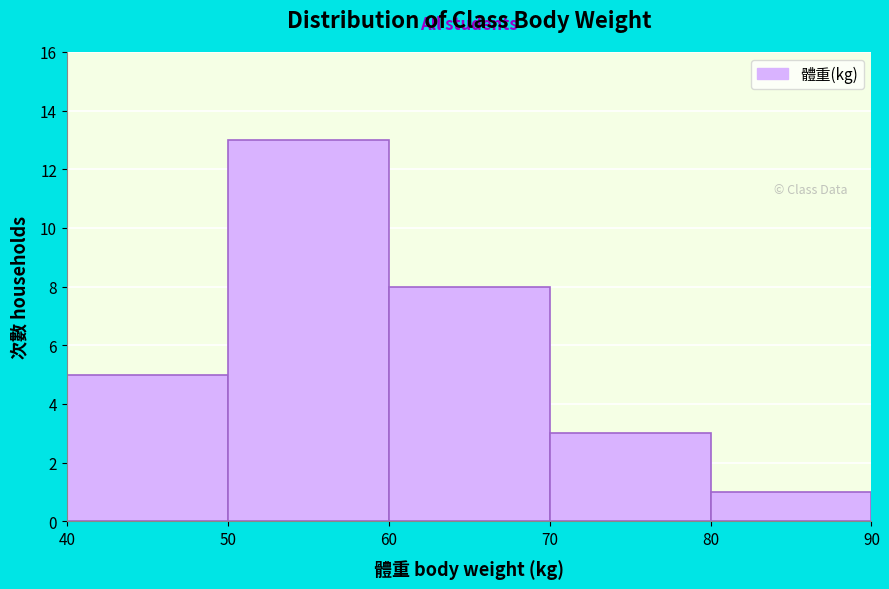

What is the height of the bar covering 70 to 80 on the x-axis? The values are not printed on the chart, so give them approximately, as read against the axis.

3